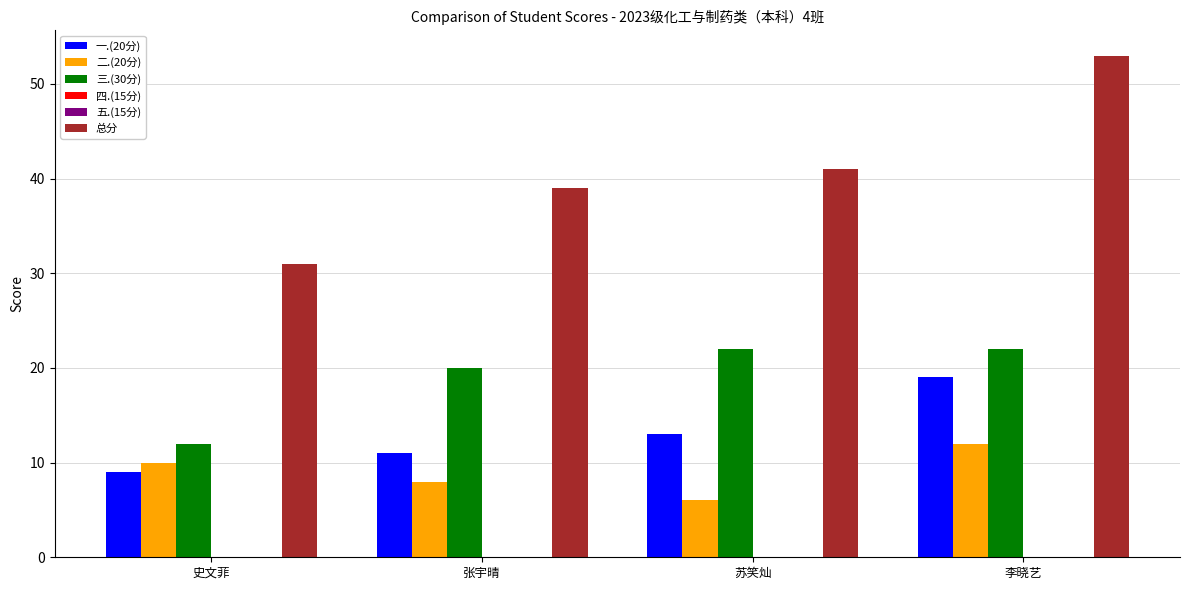

What position from the left is 张宇晴?

2